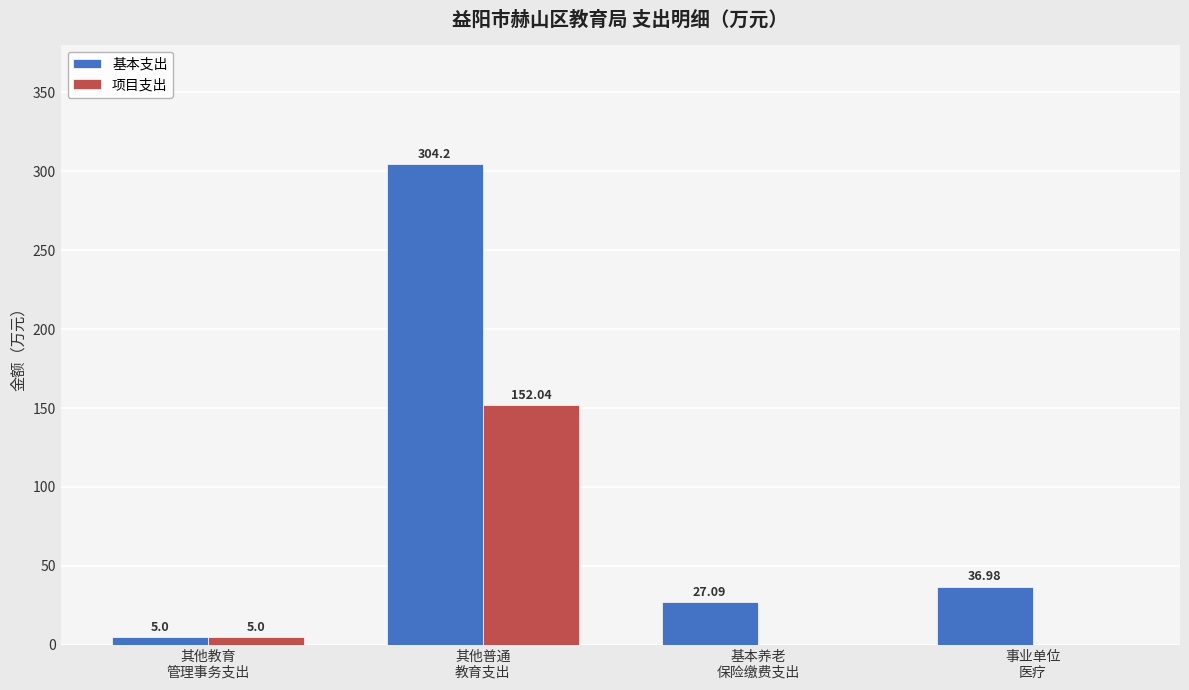

What is the sum of all 项目支出 values?

157.0